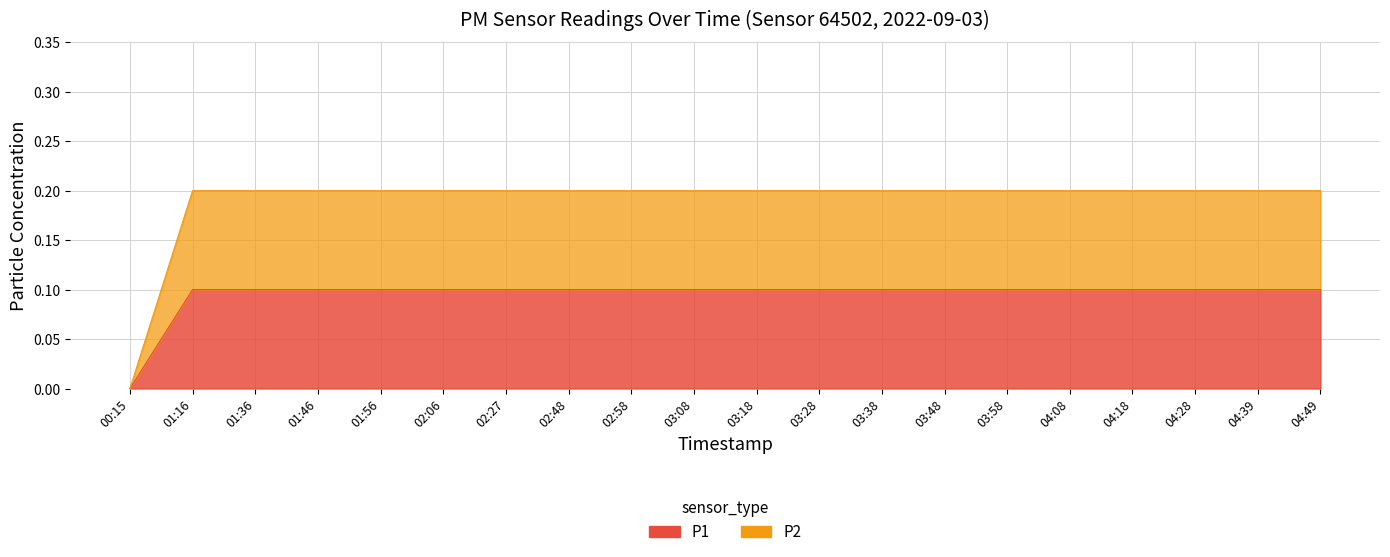

True or false: P1 and P2 intersect in this chart.

False